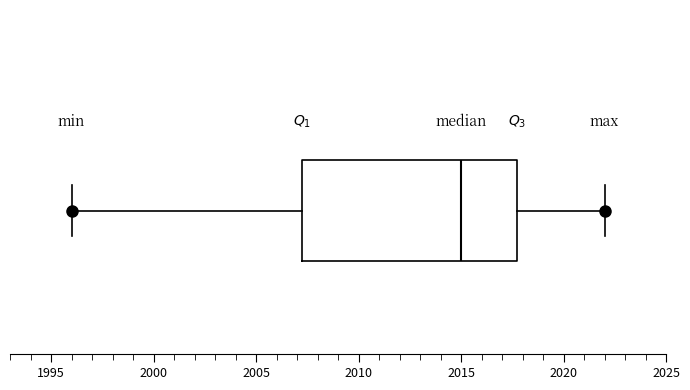

Transcribe this box plot: give where the median line is, the range the box spans, and where the two whiskers end, as read against the x-axis. The values are not printed on the chart, so give them approximately, as read against the axis.

median 2015.0, box 2007.5 to 2018.0, whiskers 1996.0 to 2022.0